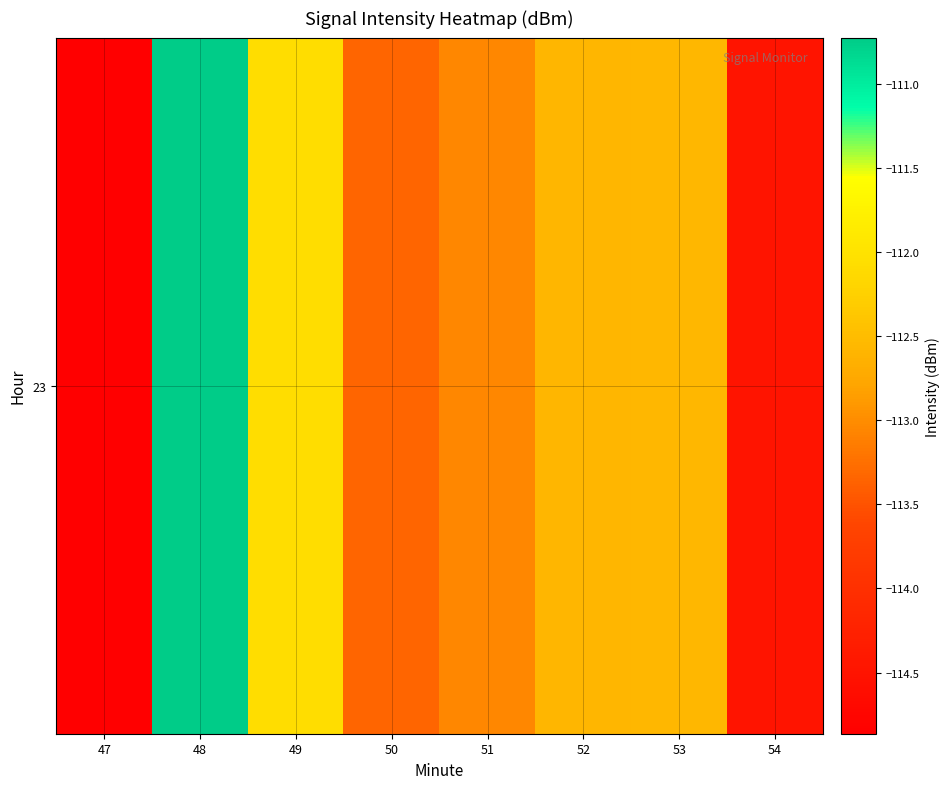

How many data points are less than -112?

7